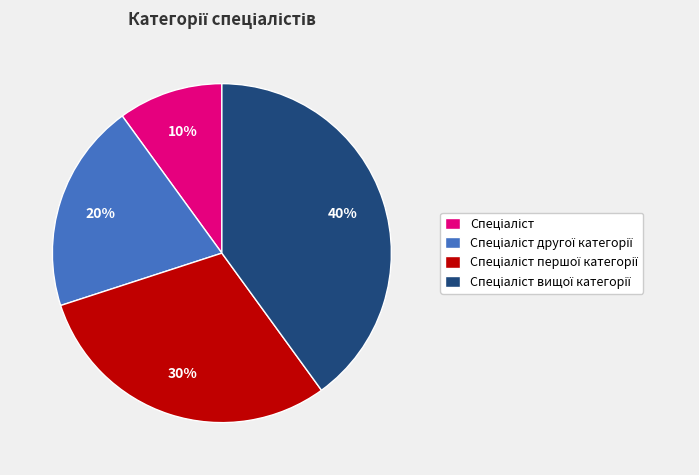

To the nearest percent, what is the difference between the largest and smallest slice percentages?

30%